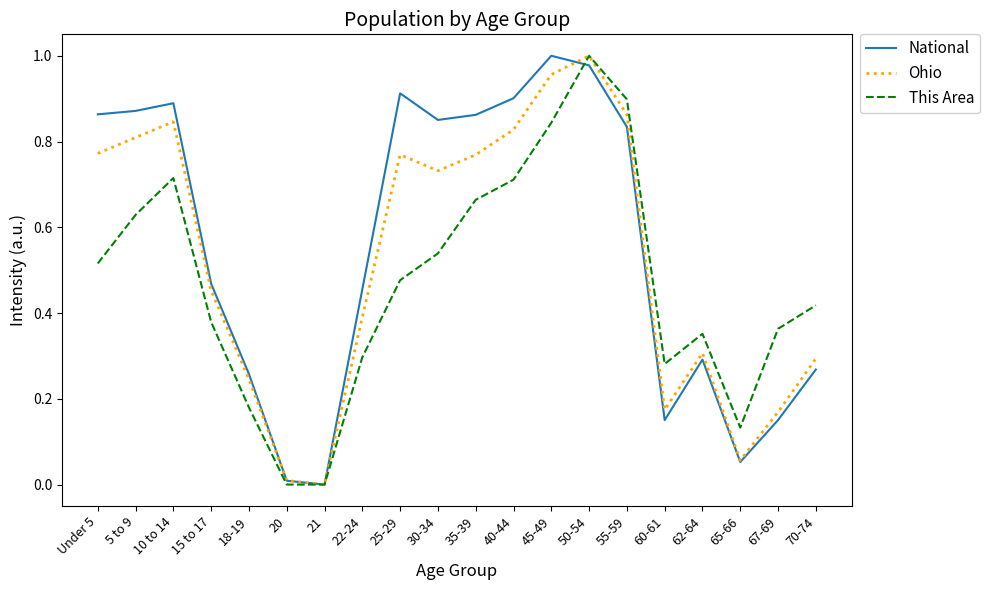

The value of National at 5 to 9 is 0.9. True or false?

True